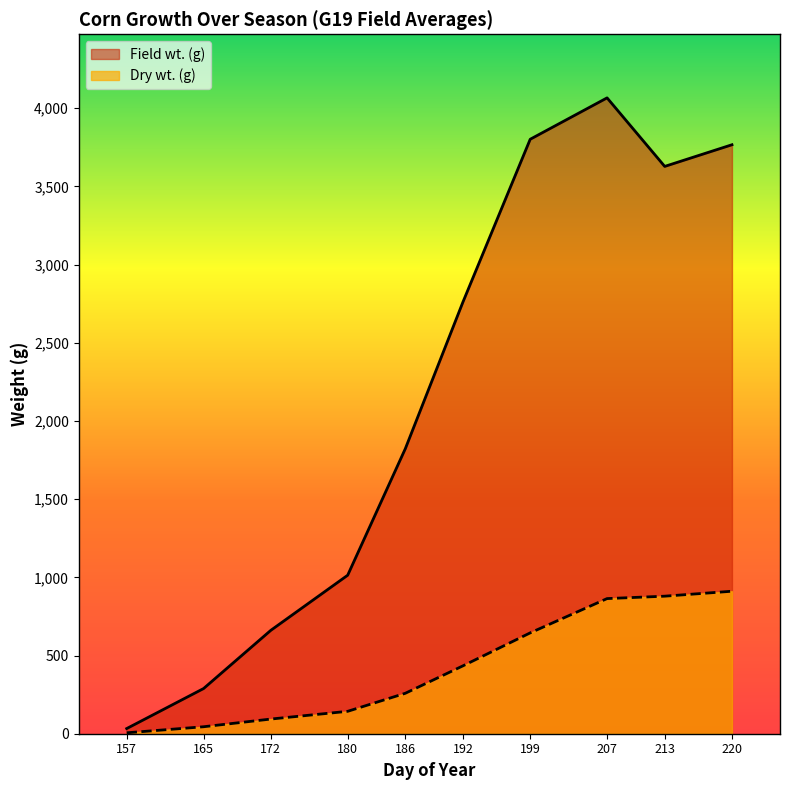

Which series changed the most between 180 and 220?

Field wt. (g)